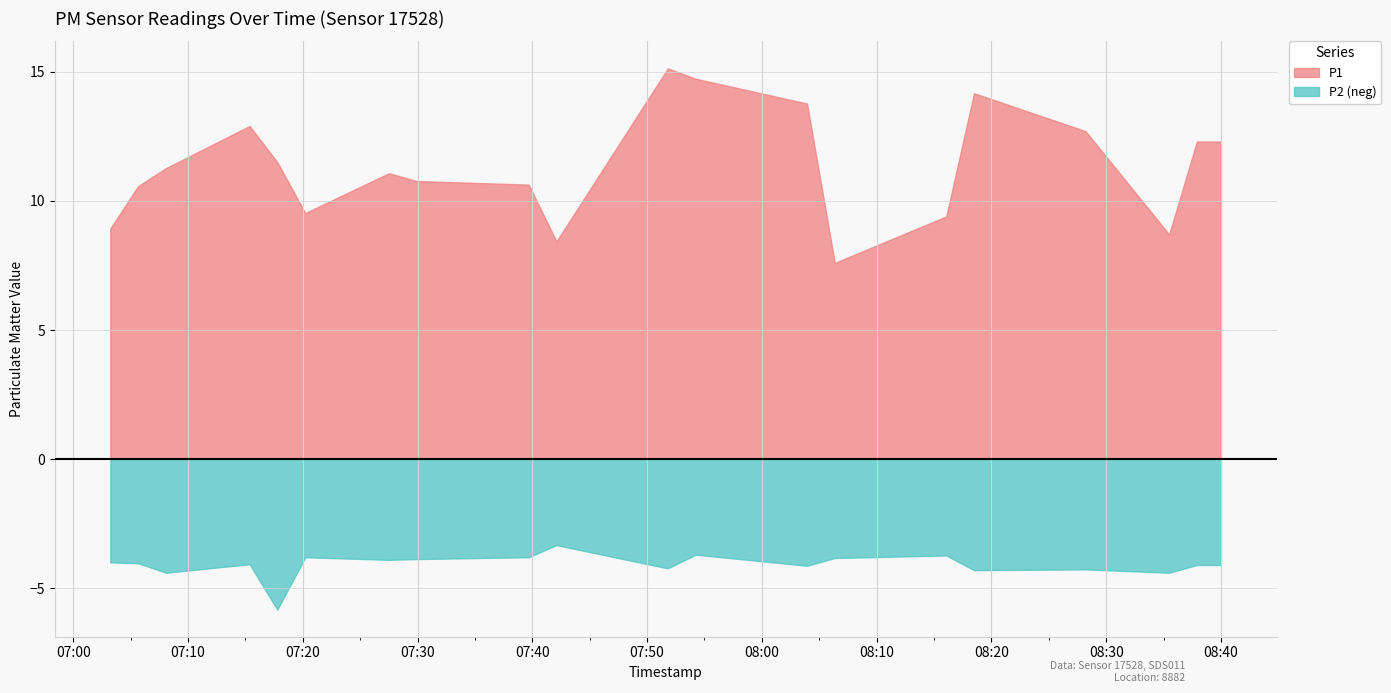

Which category has the lowest value in the P1 series?

08:05